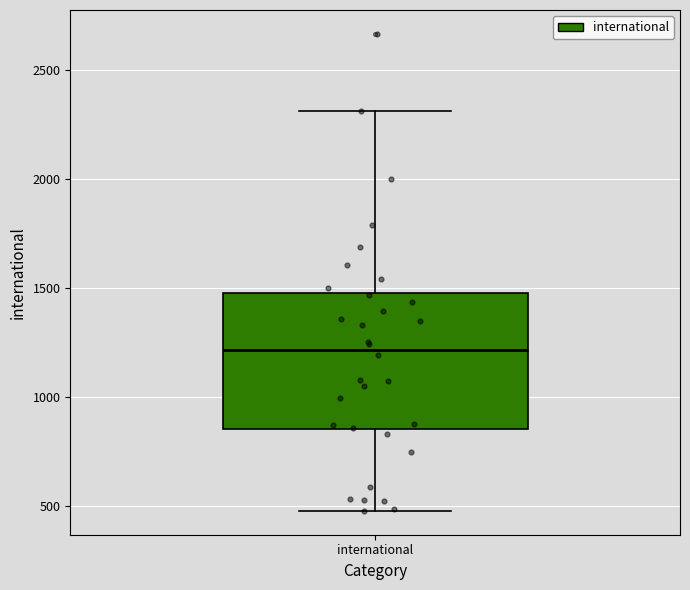

Transcribe this box plot: give where the median line is, the range the box spans, and where the two whiskers end, as read against the y-axis. The values are not printed on the chart, so give them approximately, as read against the axis.

median 1200, box 850 to 1500, whiskers 500 to 2300